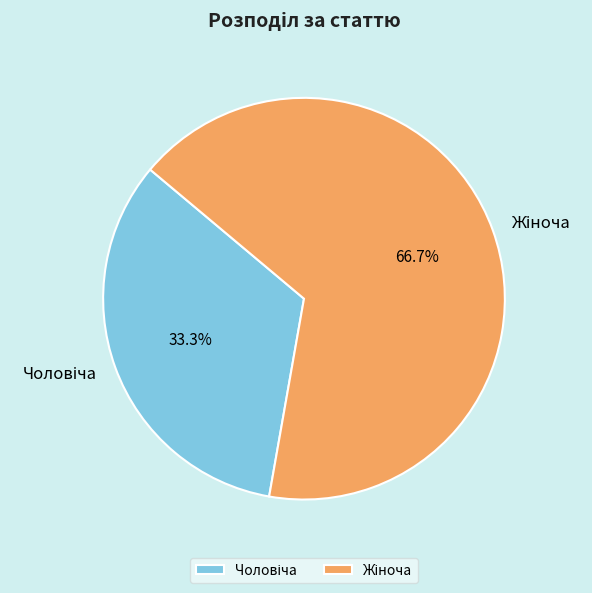

Is there a majority slice in this chart?

Yes